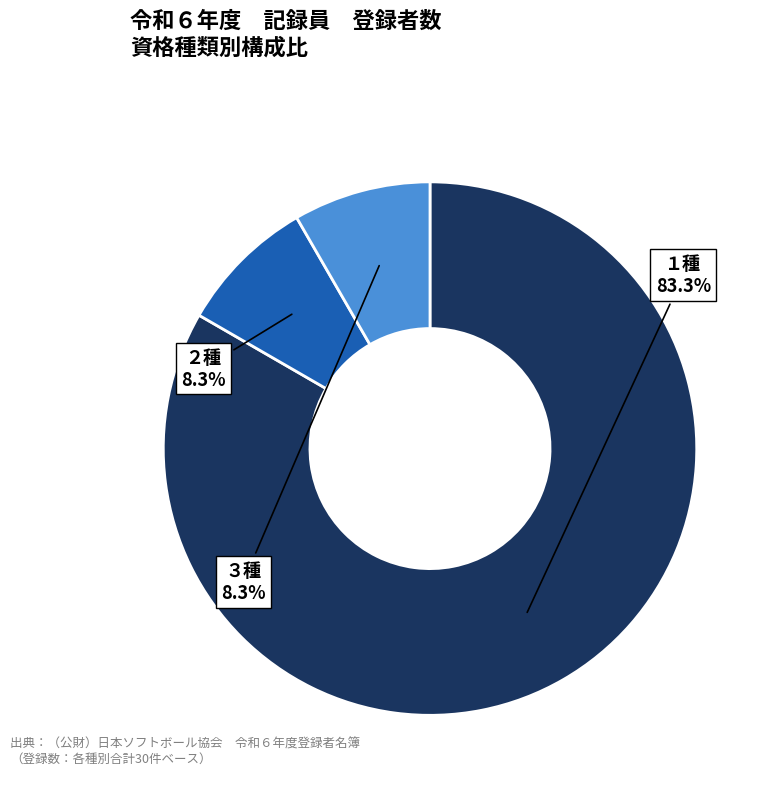

Is there any slice that represents more than half of the pie?

Yes